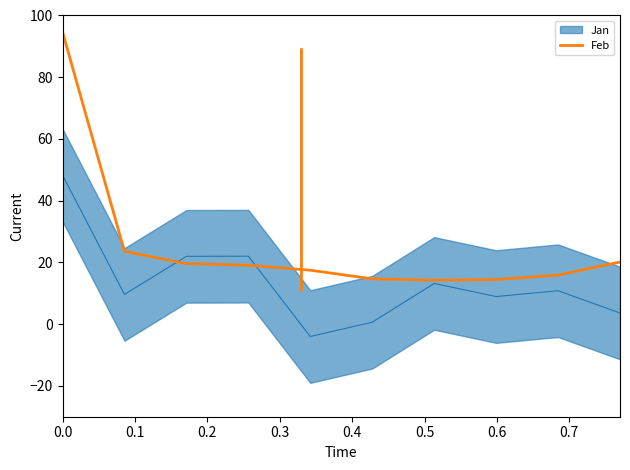

Count the number of values greater than 19.

5